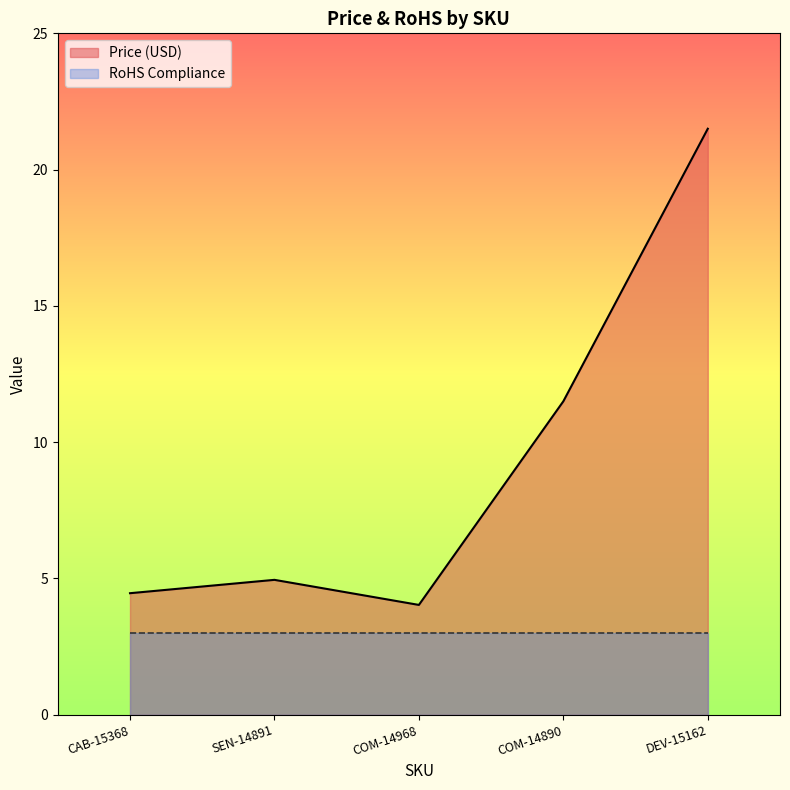

Where is the first local minimum?

COM-14968